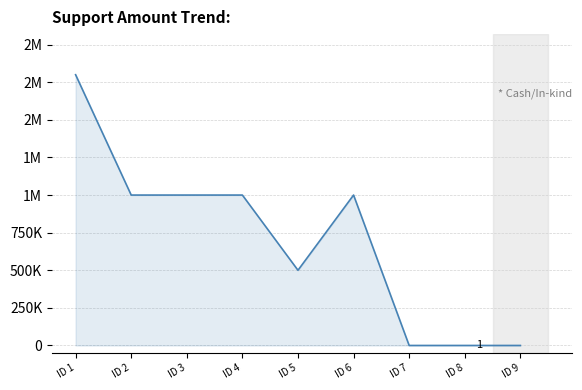

Where is the data nearest to the value 900000?

ID 2